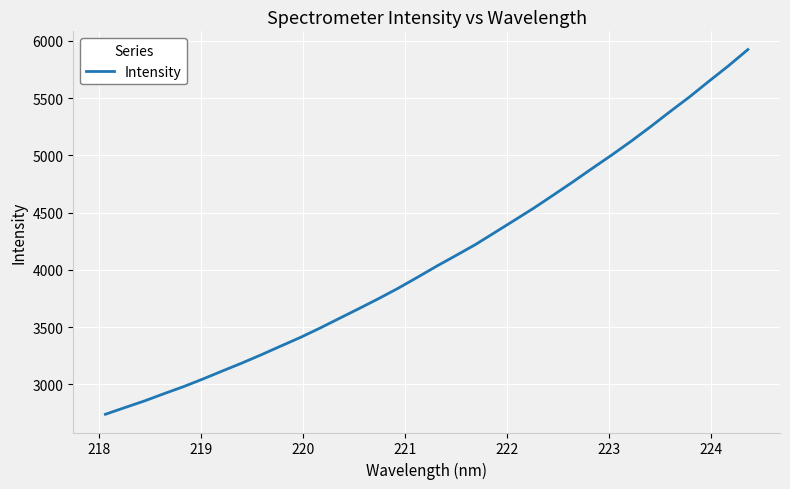

What is the maximum value shown in the chart?

5923.7